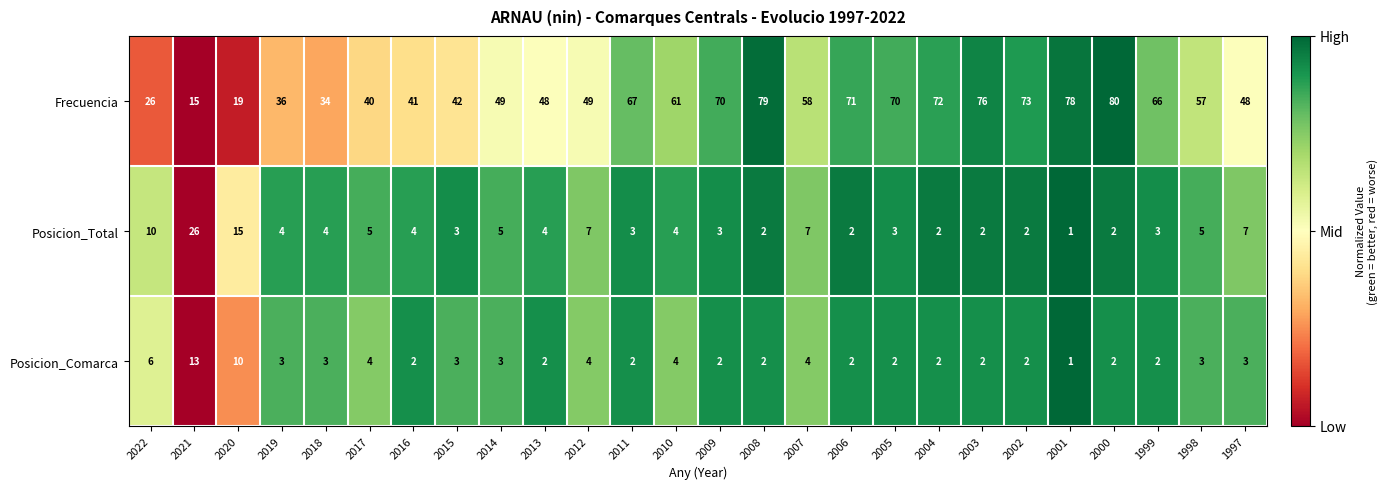

The Posicion_Comarca series shows 3 at 2018. True or false?

True